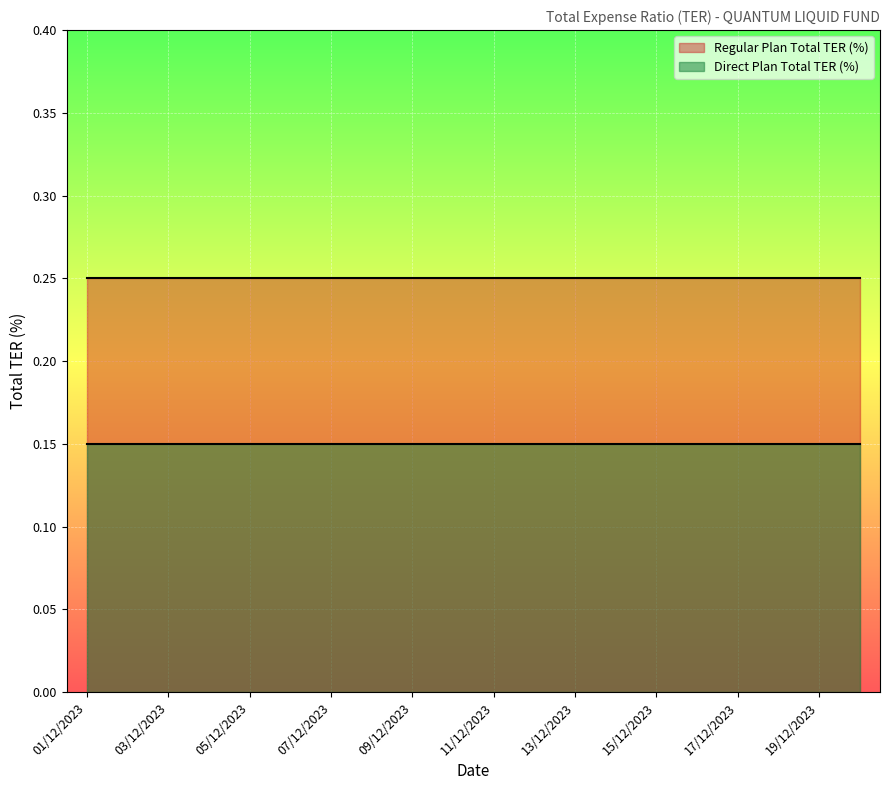

What is the smallest value displayed?

0.1